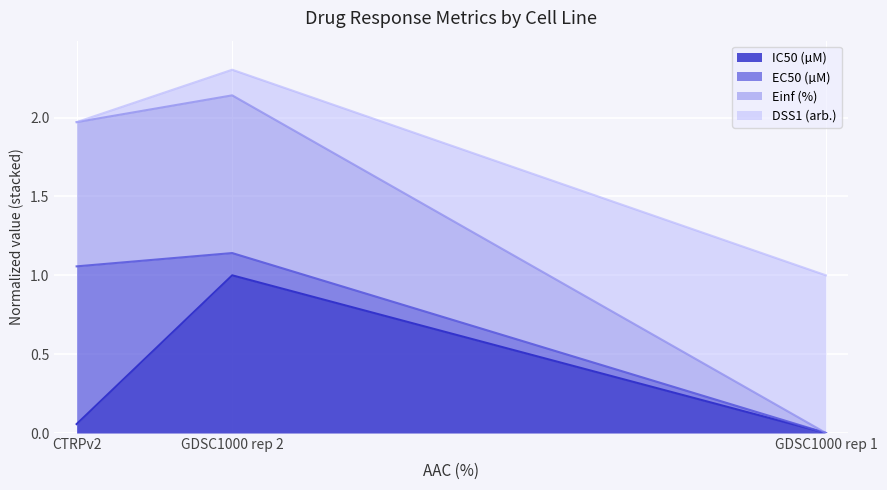

At which category is the sum across all series the highest?

GDSC1000 rep 2